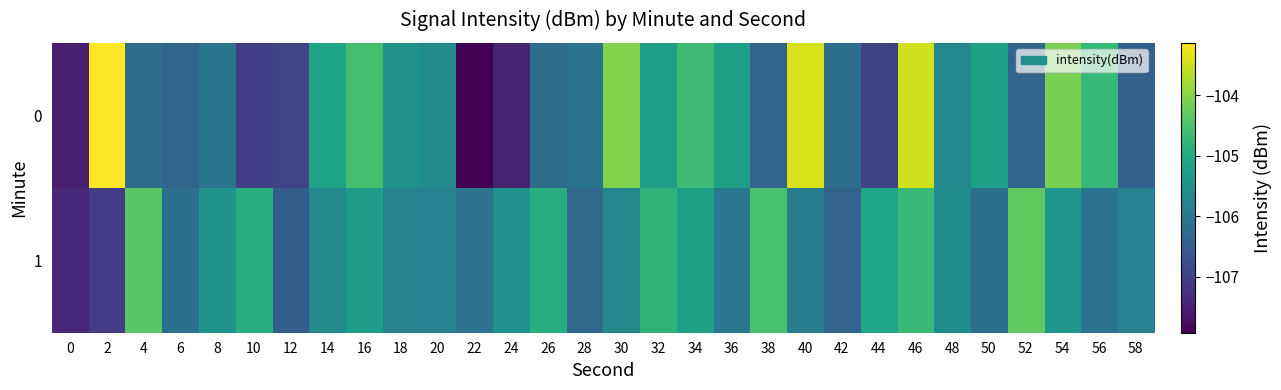

Reading left to right, list all the values displayed in this chart.

0: 0=-107.5	2=-103.1	4=-106.2	6=-106.4	8=-106.1	10=-107.0	12=-106.9	14=-105.2	16=-104.5	18=-105.5	20=-105.7	22=-107.9	24=-107.4	26=-106.2	28=-106.1	30=-104.0	32=-105.2	34=-104.6	36=-105.2	38=-106.4	40=-103.4	42=-106.2	44=-107.0	46=-103.5	48=-105.7	50=-105.2	52=-106.4	54=-104.1	56=-104.7	58=-106.5
1: 0=-107.4	2=-107.1	4=-104.4	6=-106.2	8=-105.4	10=-104.9	12=-106.5	14=-105.6	16=-105.3	18=-105.8	20=-105.8	22=-106.1	24=-105.5	26=-104.9	28=-106.3	30=-105.7	32=-104.8	34=-105.2	36=-106.0	38=-104.5	40=-105.9	42=-106.4	44=-105.1	46=-104.7	48=-105.6	50=-106.2	52=-104.3	54=-105.4	56=-106.1	58=-105.8